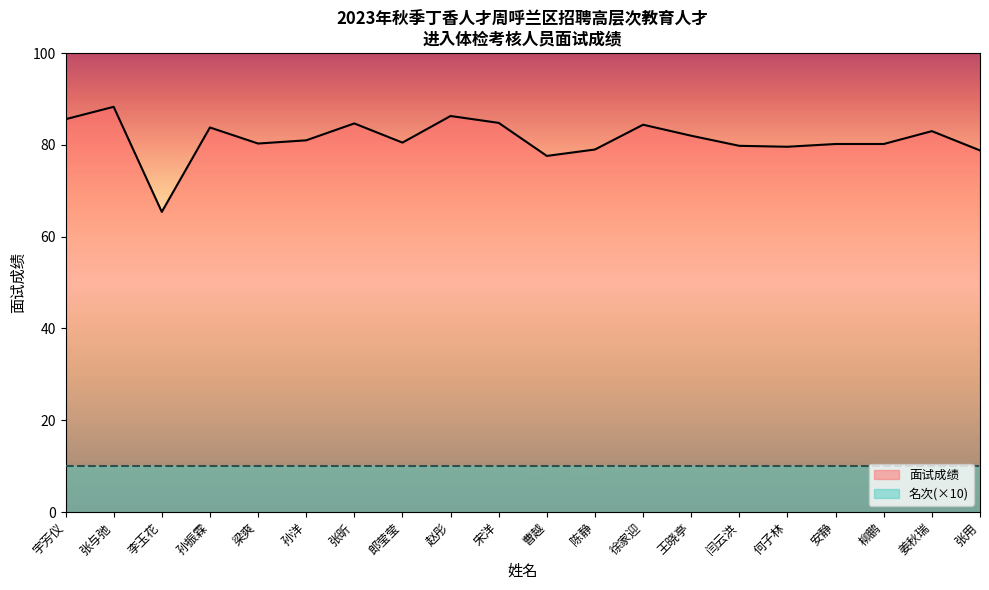

How many values are below 81?

10